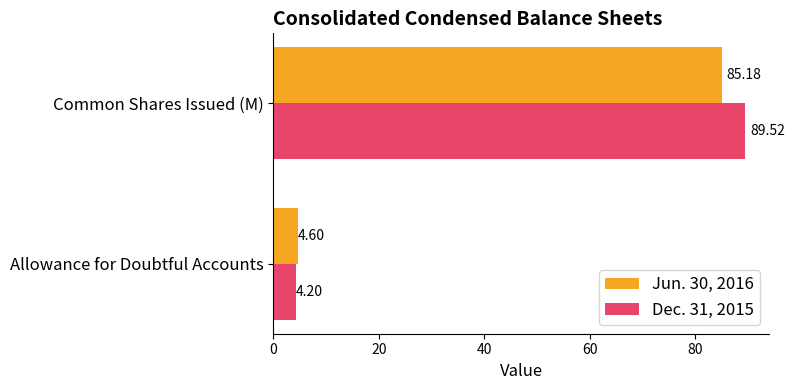

Which series has the widest spread of values?

Dec. 31, 2015